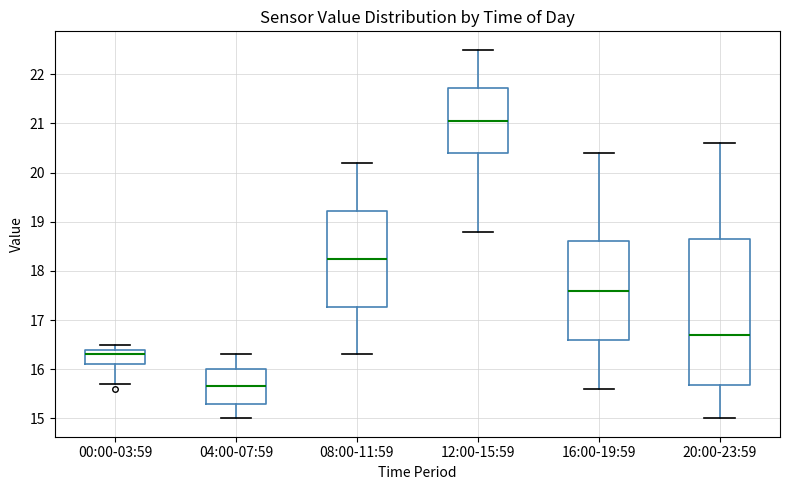

Reading left to right, transcribe this box plot: for each box, give where its median line is, the range the box spans, and where its two whiskers end, as read against the y-axis. The values are not printed on the chart, so give them approximately, as read against the axis.

00:00-03:59: median 16.3, box 16.1 to 16.4, whiskers 15.7 to 16.5
04:00-07:59: median 15.7, box 15.3 to 16.0, whiskers 15.0 to 16.3
08:00-11:59: median 18.3, box 17.3 to 19.2, whiskers 16.3 to 20.2
12:00-15:59: median 21.1, box 20.4 to 21.7, whiskers 18.8 to 22.5
16:00-19:59: median 17.6, box 16.6 to 18.6, whiskers 15.6 to 20.4
20:00-23:59: median 16.7, box 15.7 to 18.7, whiskers 15.0 to 20.6